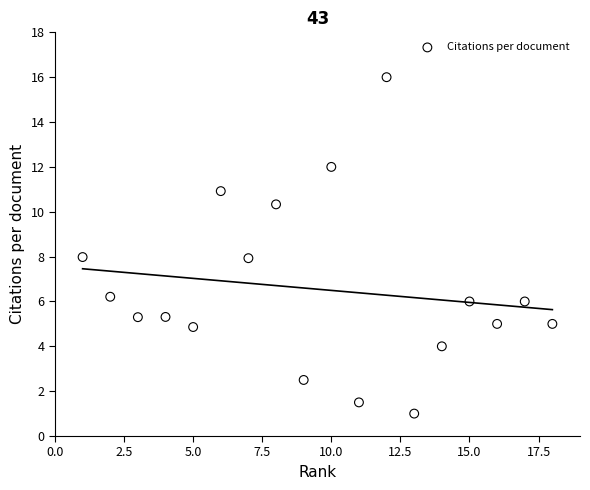

What is the range of Y values (max minus min)?

15.0